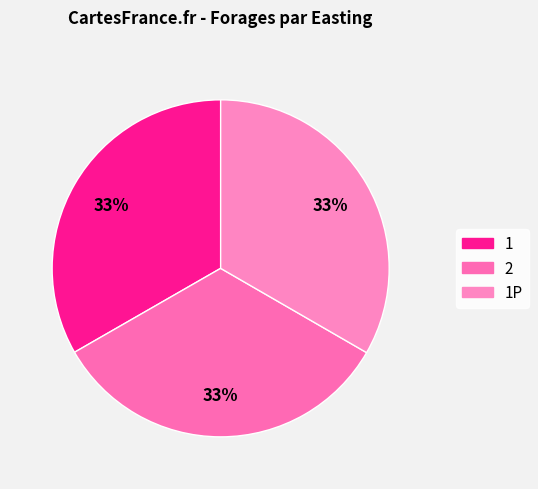

What percentage is the 1P slice, to the nearest percent?

33%